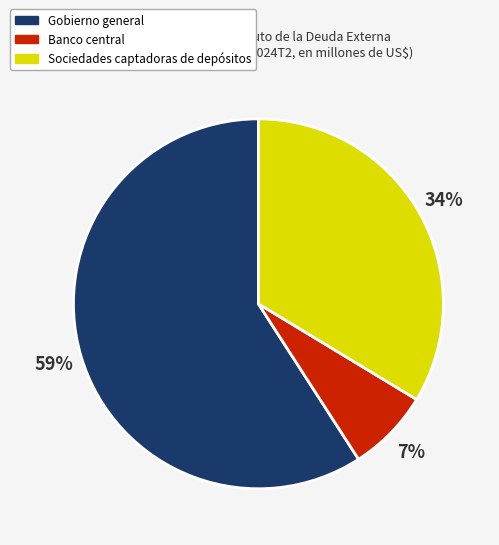

How many segments does this pie chart have?

3